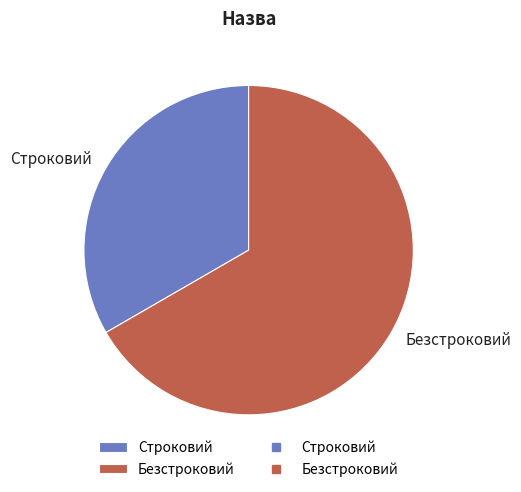

Count the number of slices in the pie.

2